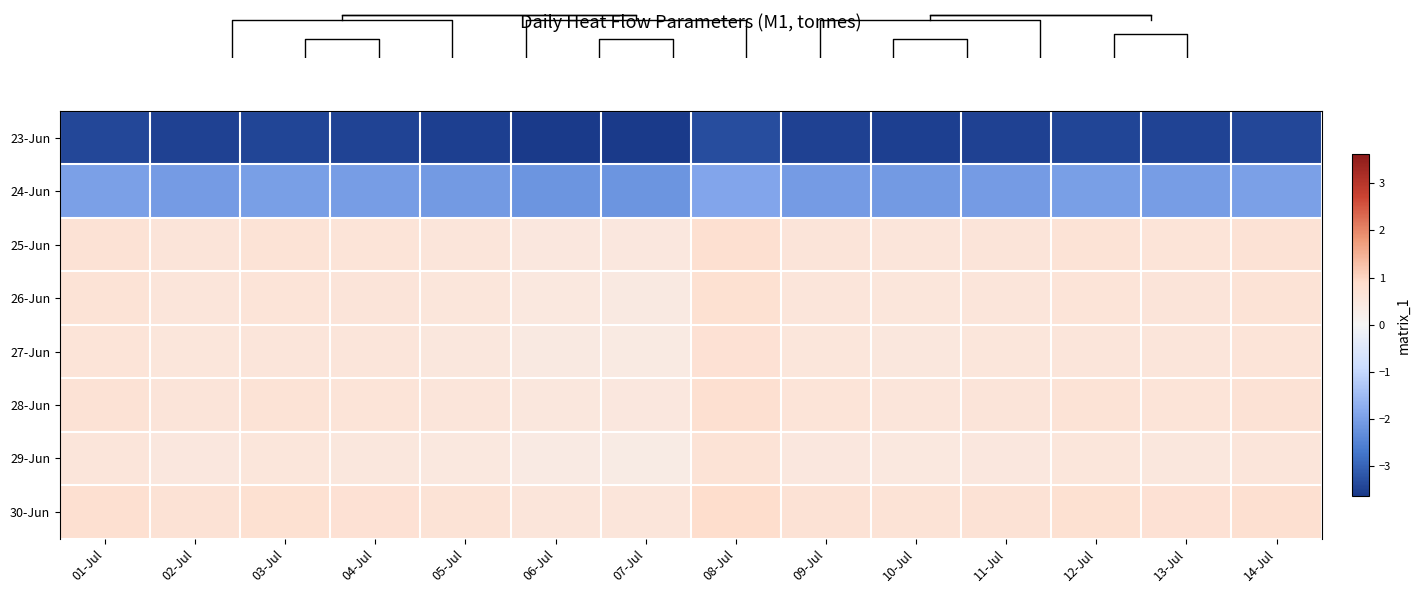

At which label does 27-Jun reach its minimum?

07-Jul